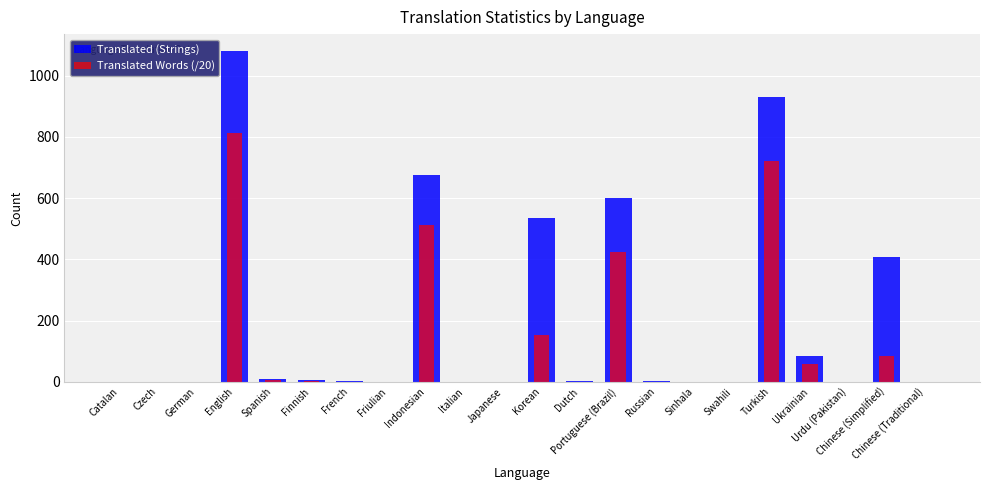

How many data points in Translated (Strings) are above 1?

9